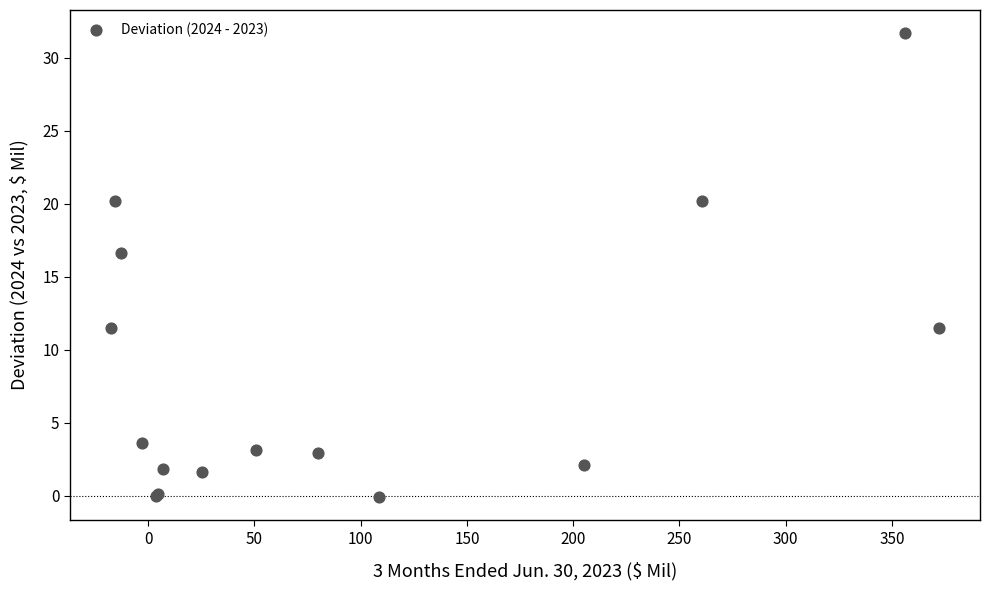

What Y value in the scatter plot is closest to 15?

16.6